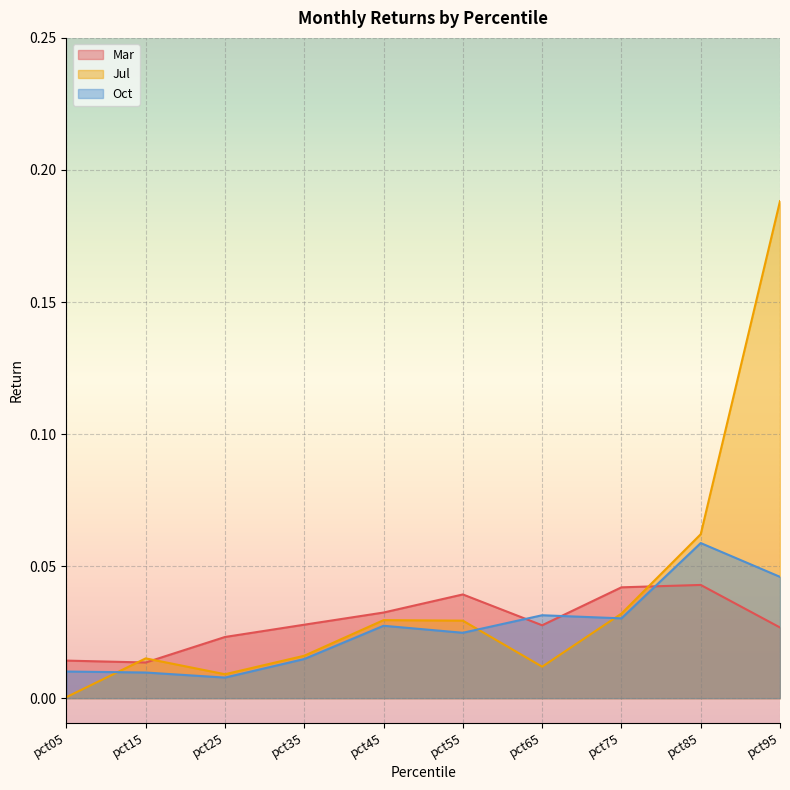

At which label is Mar closest to 0?

pct15